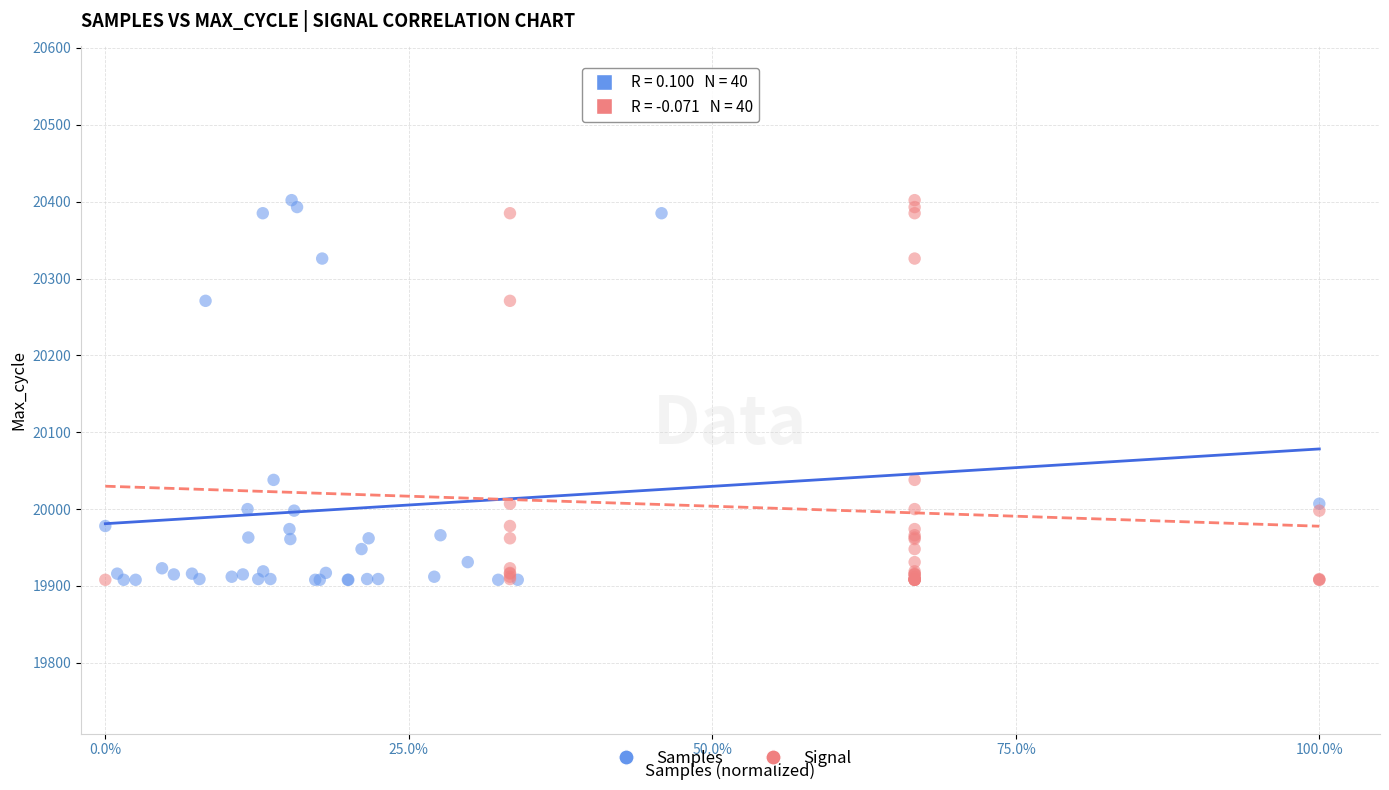

What are all the series names shown in the legend?

Samples, Signal